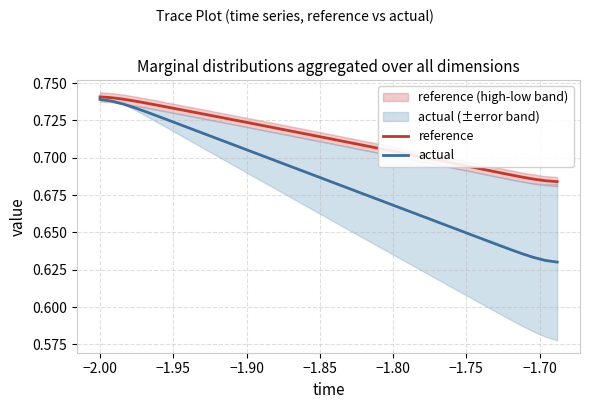

Reading left to right, list all the values displayed in this chart.

reference: 0.7	0.7	0.7	0.7	0.7	0.7	0.7	0.7	0.7	0.7	0.7	0.7	0.7	0.7	0.7	0.7	0.7	0.7	0.7	0.7	0.7	0.7	0.7	0.7	0.7	0.7	0.7	0.7	0.7	0.7	0.7	0.7	0.7	0.7	0.7	0.7	0.7	0.7	0.7	0.7
actual: 0.7	0.7	0.7	0.7	0.7	0.7	0.7	0.7	0.7	0.7	0.7	0.7	0.7	0.7	0.7	0.7	0.7	0.7	0.7	0.7	0.7	0.7	0.7	0.7	0.7	0.7	0.7	0.7	0.7	0.7	0.7	0.7	0.6	0.6	0.6	0.6	0.6	0.6	0.6	0.6